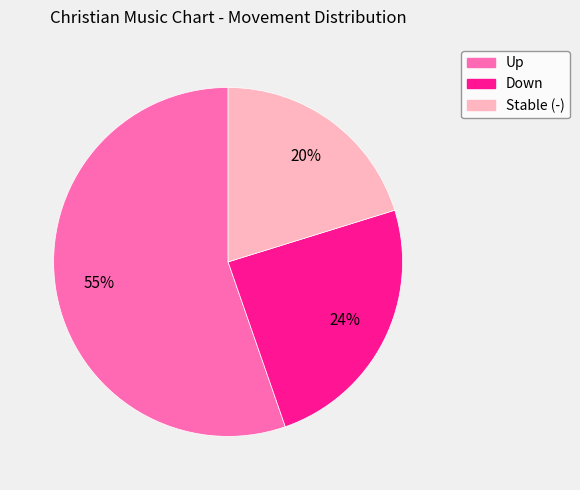

Is there any slice that represents more than half of the pie?

Yes